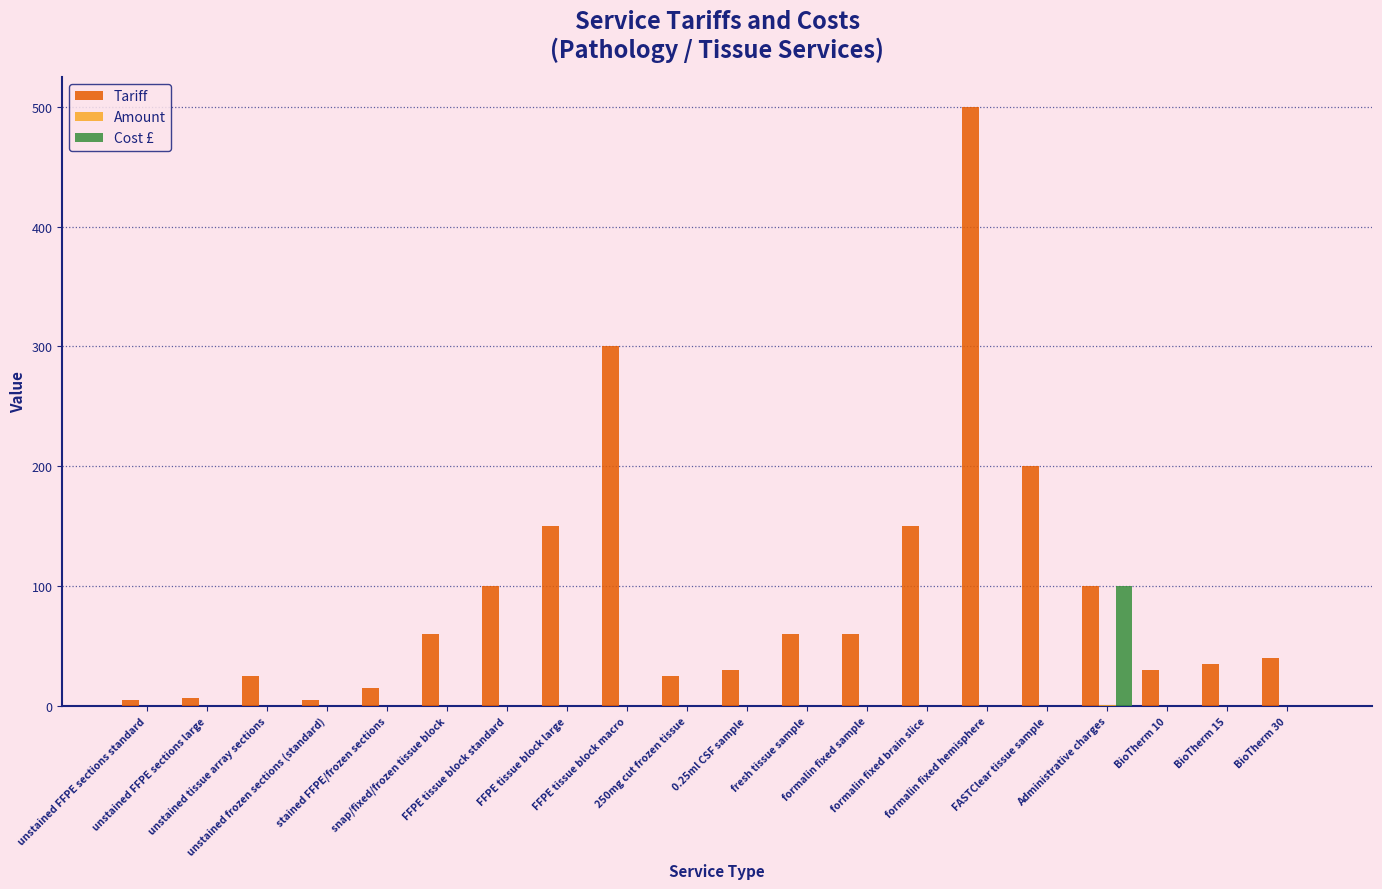

The value of Cost £ at BioTherm 15 is -64. True or false?

False